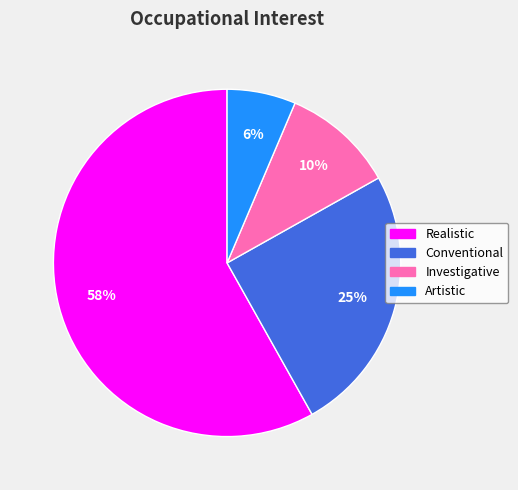

Rank the categories by value from lowest to highest.

Artistic, Investigative, Conventional, Realistic